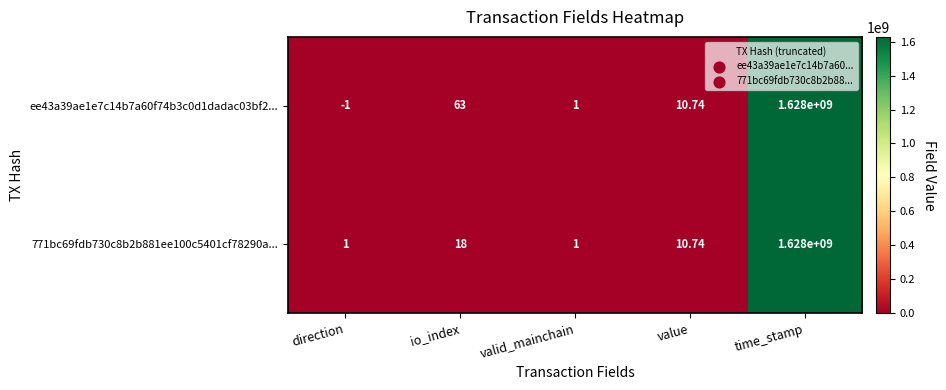

At which category does the chart reach its minimum across all series?

direction